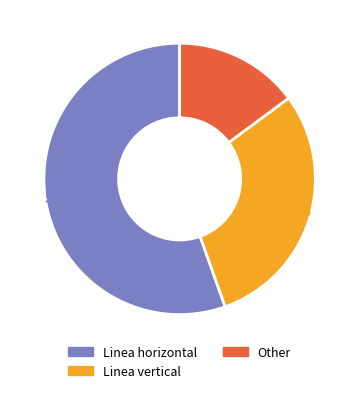

The Linea horizontal slice represents 55% of the pie. True or false?

True